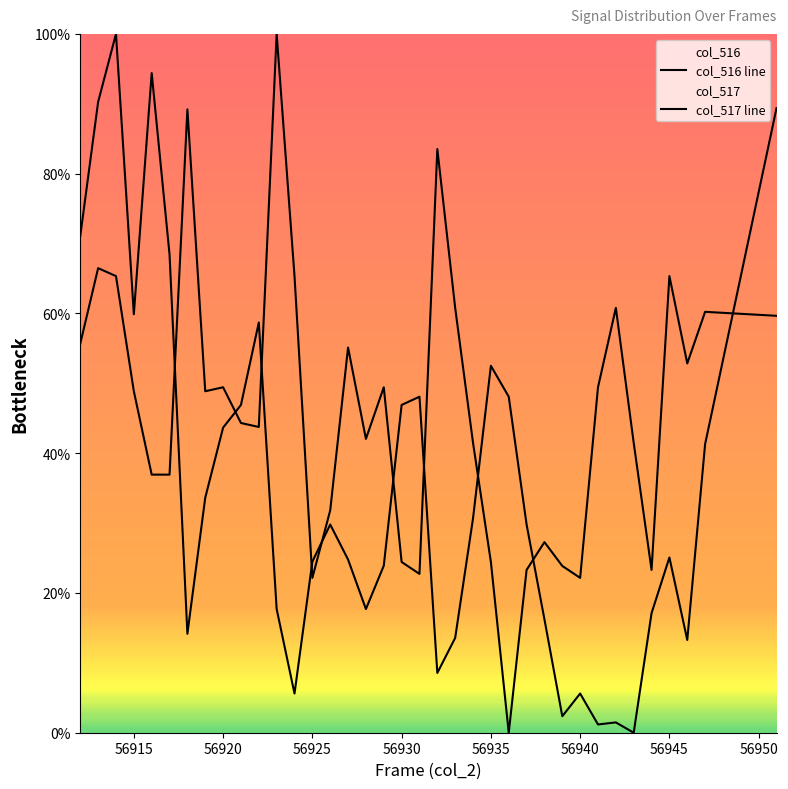

List the series in order of their overall mean, highest first.

col_517 line, col_516 line